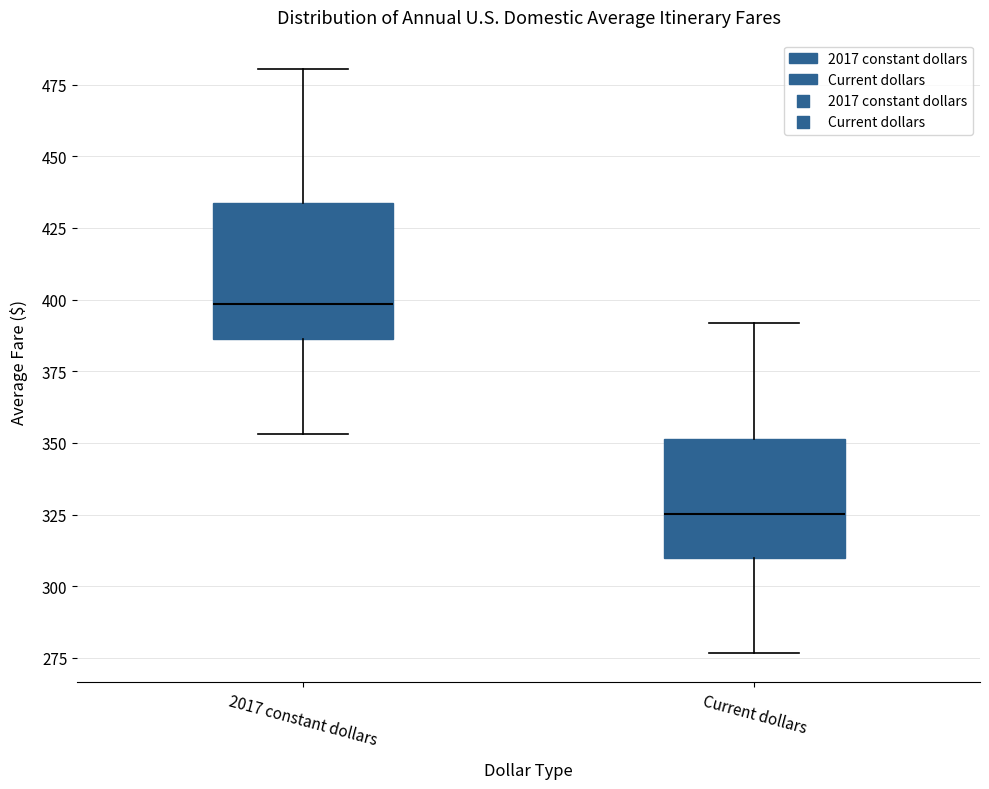

Reading left to right, read every box against the y-axis: the position of its median line, the range the box covers, and the ends of its whiskers. The values are not printed on the chart, so give them approximately, as read against the axis.

2017 constant dollars: median 400, box 385 to 435, whiskers 355 to 480
Current dollars: median 325, box 310 to 350, whiskers 275 to 390